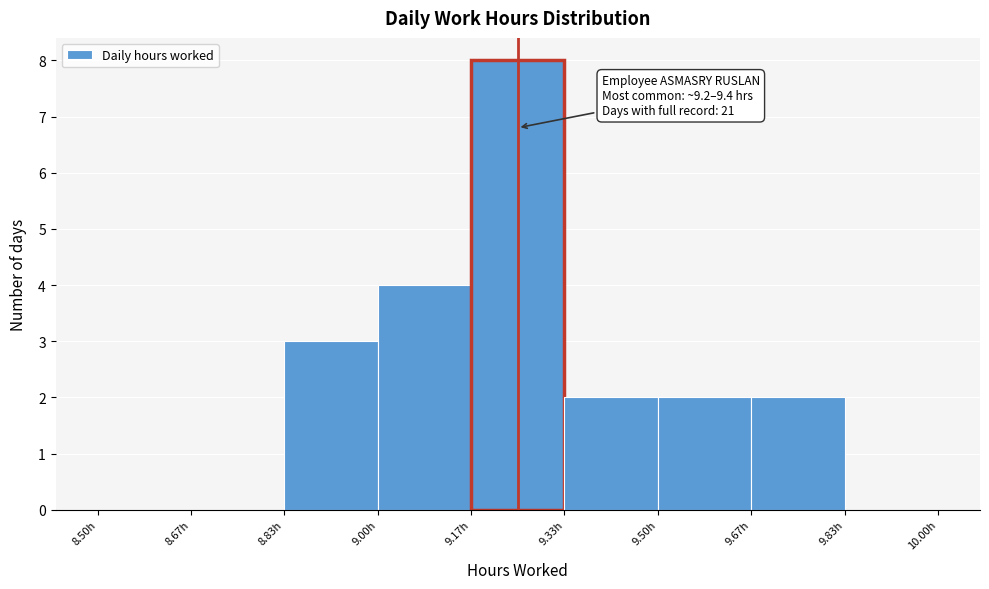

Over which range of the x-axis is the bar tallest?

9.16 to 9.34